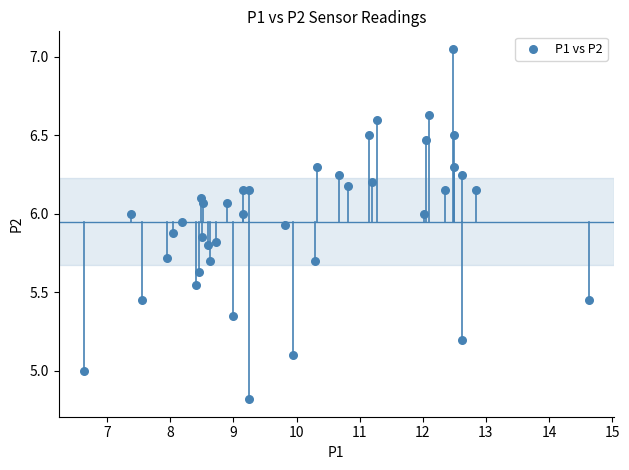

What is the range of X values (max minus min)?

8.0